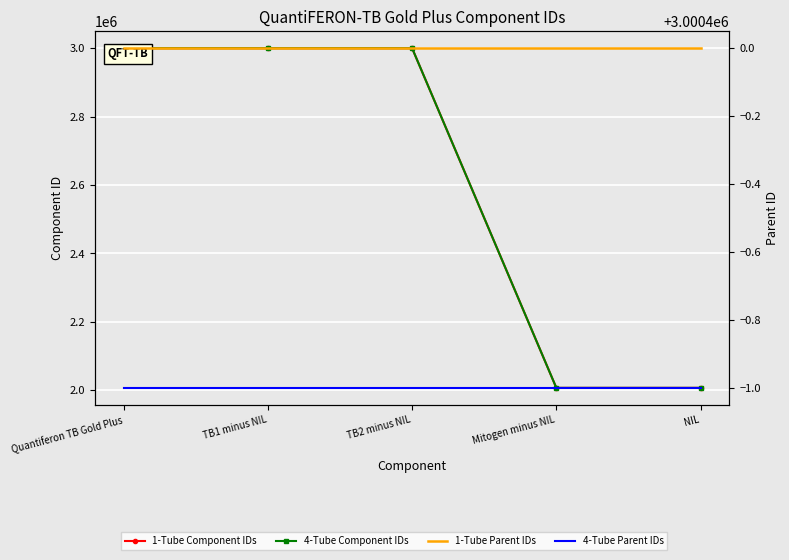

What value does the 4-Tube Parent IDs series have at Quantiferon TB Gold Plus?

3000399